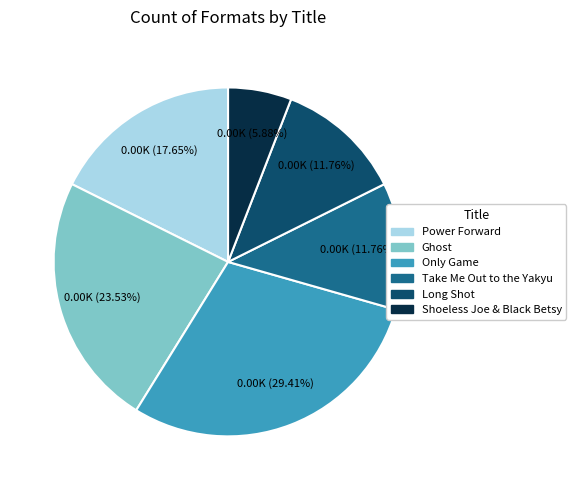

Combined, do Shoeless Joe & Black Betsy and Ghost account for over 50%?

No